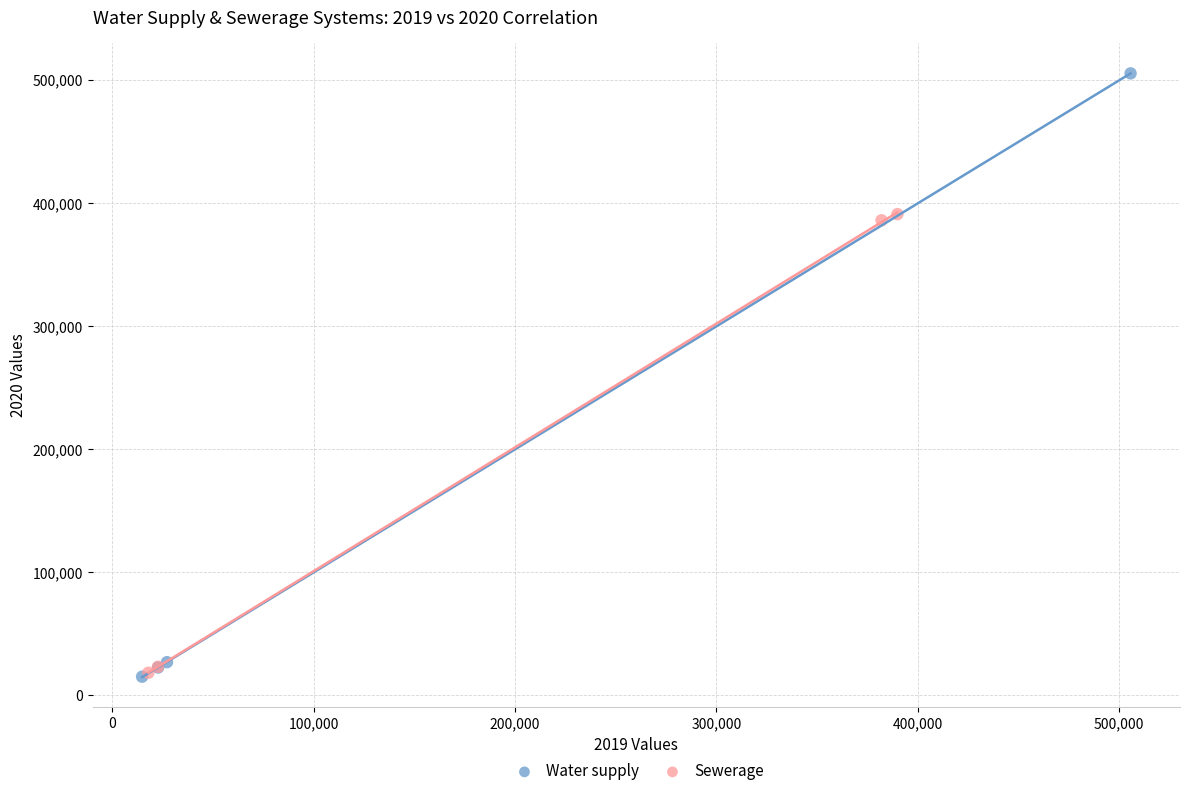

Which series reaches the maximum Y coordinate?

Water supply